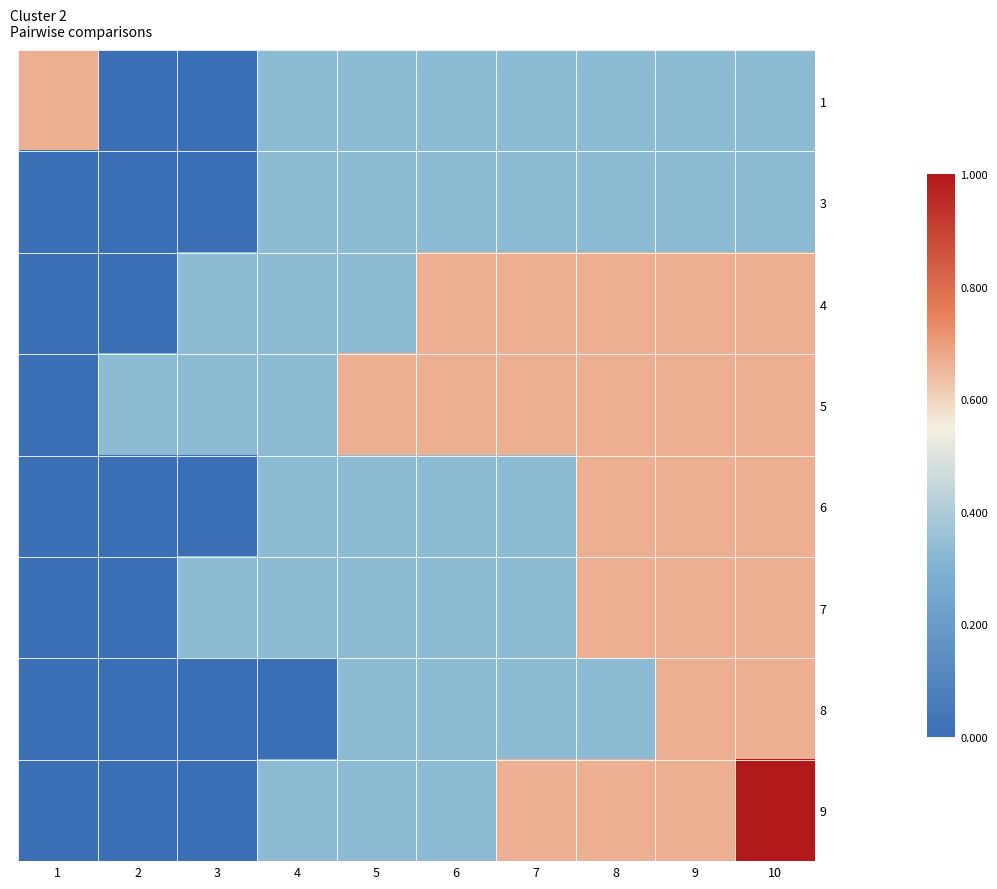

Reading left to right, list all the values displayed in this chart.

1: 1=122.7	2=122.7	3=122.7	4=122.7	5=122.7	6=122.7	7=122.7	8=122.7	9=122.7	10=122.7
3: 1=122.7	2=122.7	3=122.7	4=122.7	5=122.7	6=122.7	7=122.7	8=122.7	9=122.7	10=122.7
4: 1=122.7	2=122.7	3=122.7	4=122.7	5=122.7	6=122.7	7=122.7	8=122.7	9=122.7	10=122.7
5: 1=122.7	2=122.7	3=122.7	4=122.7	5=122.7	6=122.7	7=122.7	8=122.7	9=122.7	10=122.7
6: 1=122.7	2=122.7	3=122.7	4=122.7	5=122.7	6=122.7	7=122.7	8=122.7	9=122.7	10=122.7
7: 1=122.7	2=122.7	3=122.7	4=122.7	5=122.7	6=122.7	7=122.7	8=122.7	9=122.7	10=122.7
8: 1=122.7	2=122.7	3=122.7	4=122.7	5=122.7	6=122.7	7=122.7	8=122.7	9=122.7	10=122.7
9: 1=122.7	2=122.7	3=122.7	4=122.7	5=122.7	6=122.7	7=122.7	8=122.7	9=122.7	10=122.8